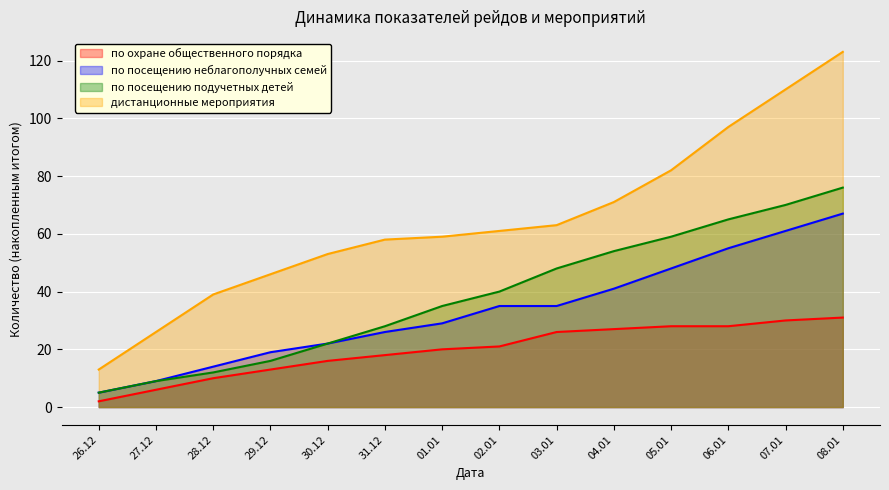

True or false: по посещению подучетных детей and дистанционные мероприятия intersect in this chart.

False